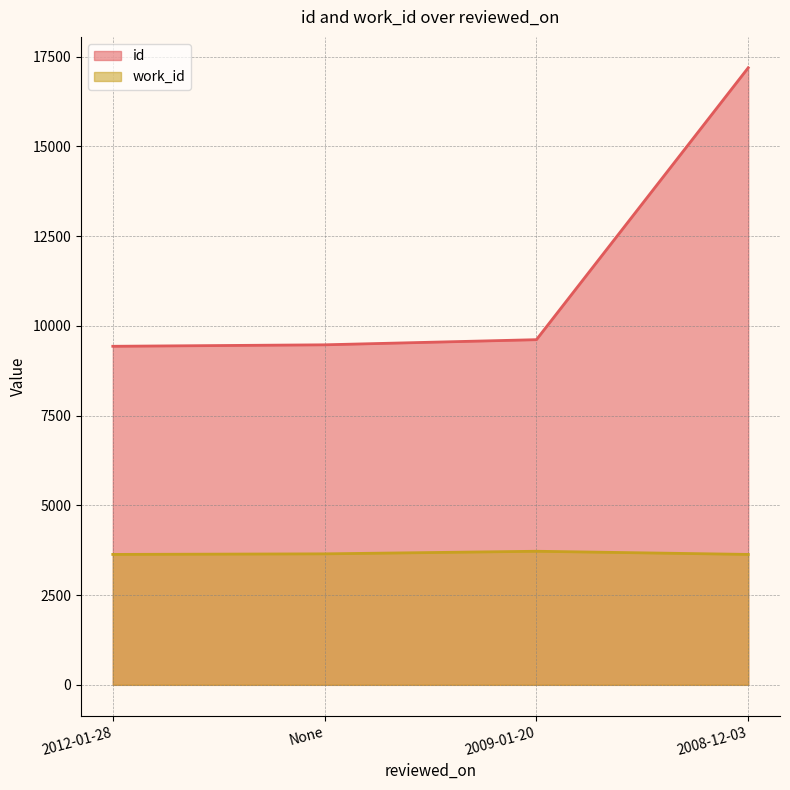

Reading left to right, extract all data points from this chart.

id: 9431	9472	9615	17190
work_id: 3633	3649	3721	3633